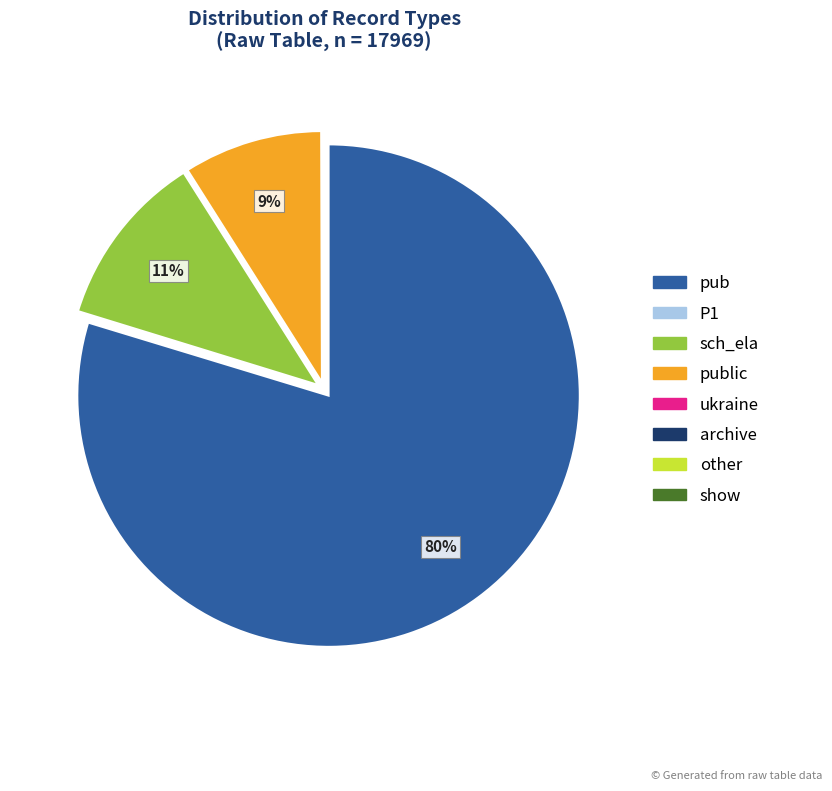

To the nearest percent, what is the average slice percentage?

12%